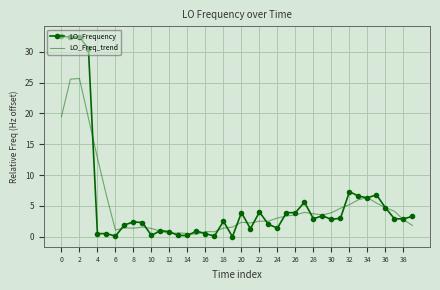

Rank the series by their maximum value, from highest to lowest.

LO_Frequency, LO_Freq_trend